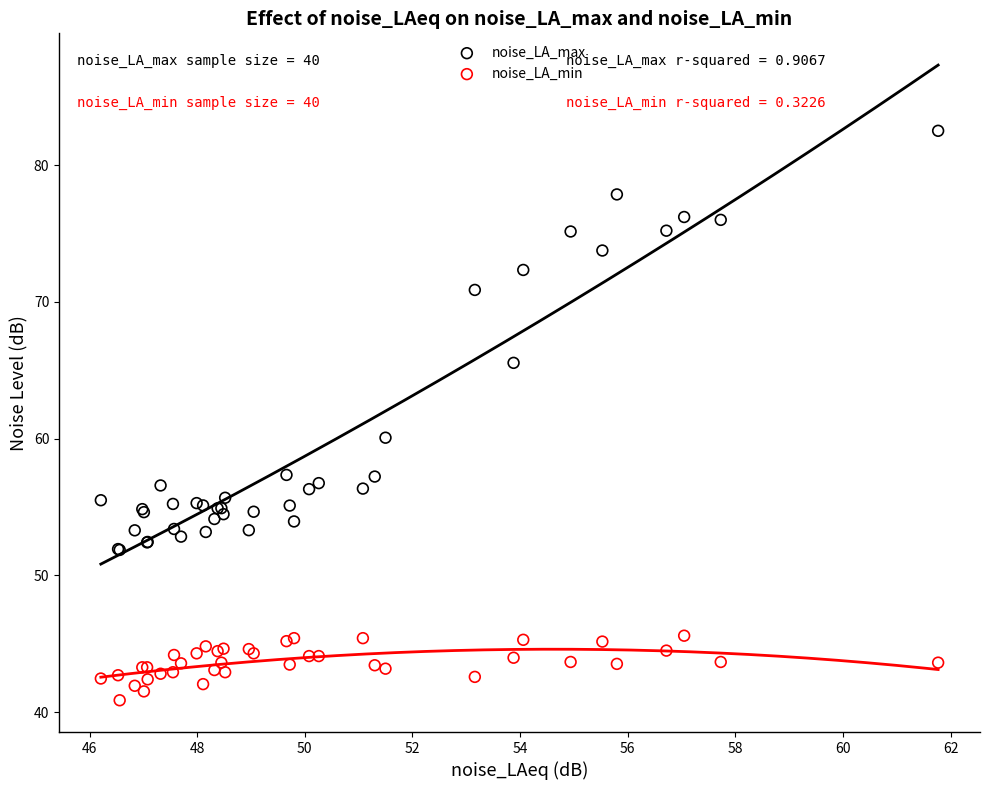

What are all the series names shown in the legend?

noise_LA_max, noise_LA_min